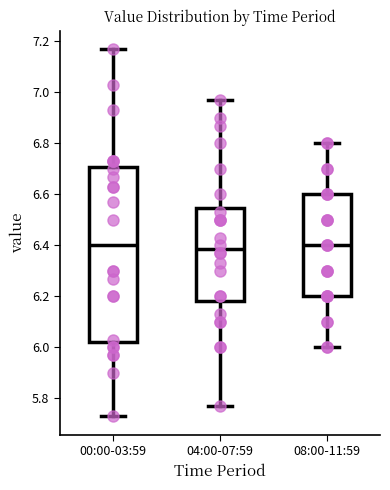

Reading left to right, transcribe this box plot: for each box, give where its median line is, the range the box spans, and where its two whiskers end, as read against the y-axis. The values are not printed on the chart, so give them approximately, as read against the axis.

00:00-03:59: median 6.40, box 6.02 to 6.70, whiskers 5.74 to 7.18
04:00-07:59: median 6.38, box 6.18 to 6.54, whiskers 5.78 to 6.98
08:00-11:59: median 6.40, box 6.20 to 6.60, whiskers 6.00 to 6.80